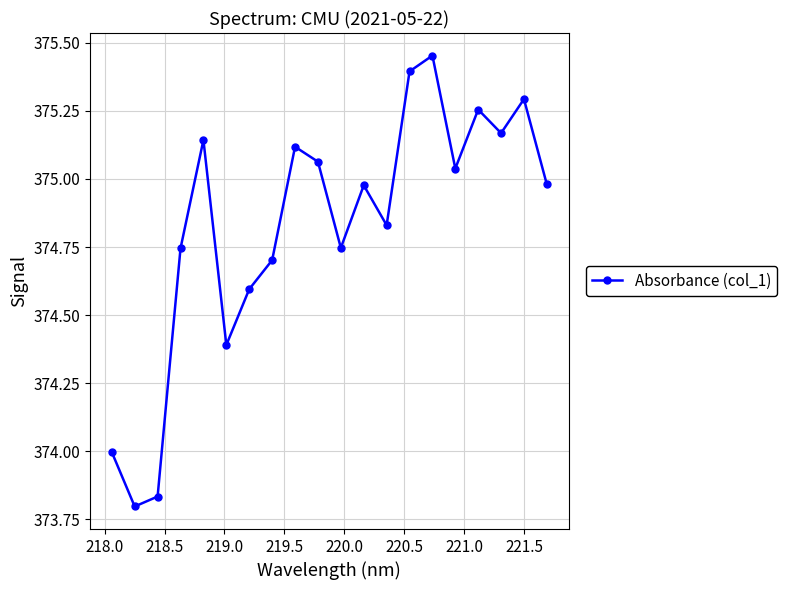

What is the difference between the maximum and second lowest values?

1.6